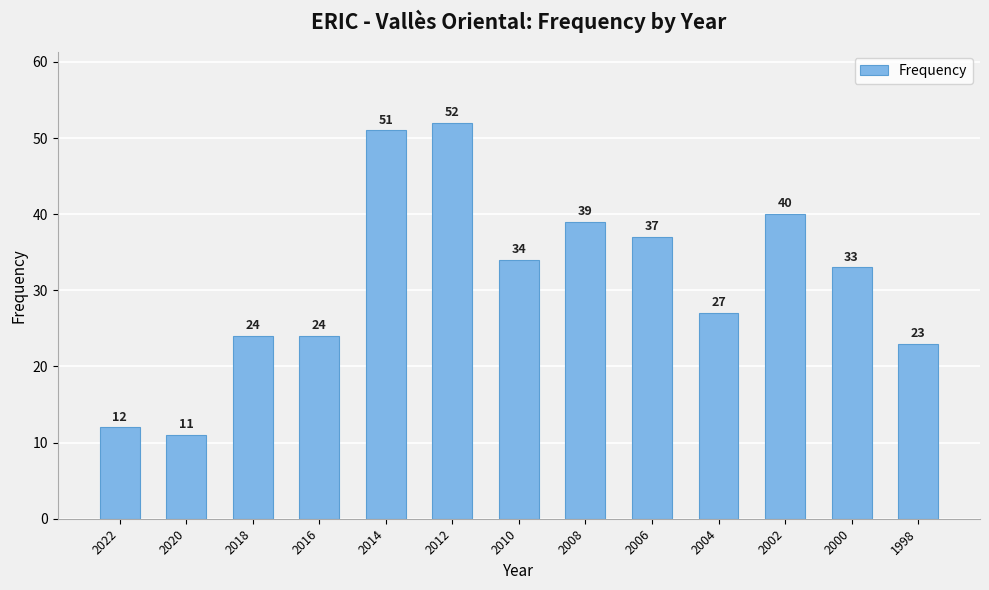

Reading left to right, what are all the values shown in this chart?

12	11	24	24	51	52	34	39	37	27	40	33	23